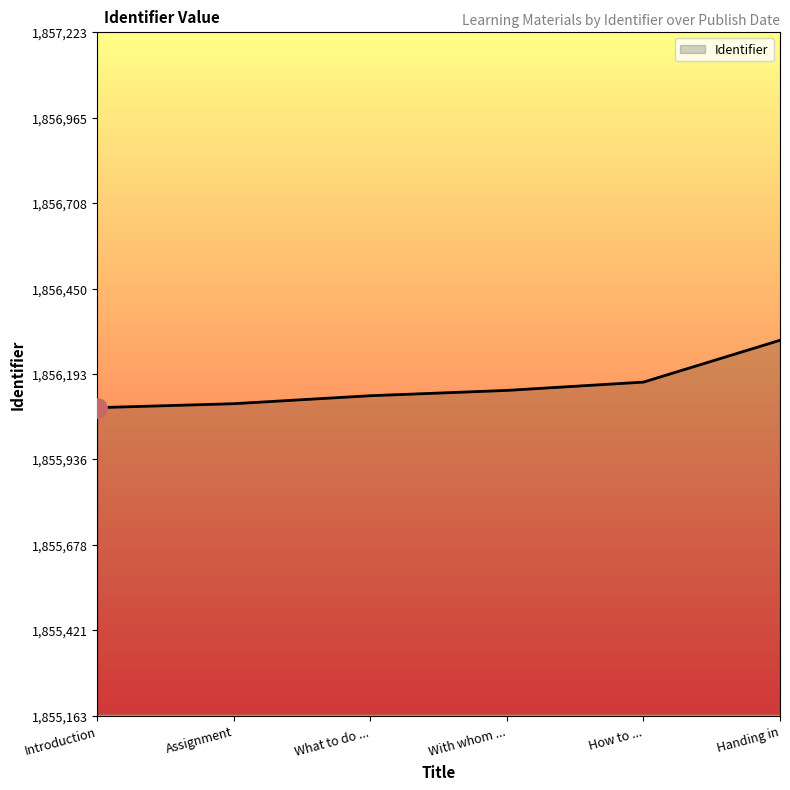

What is the ratio of the value at What to do ... to the value at Introduction?

1.0